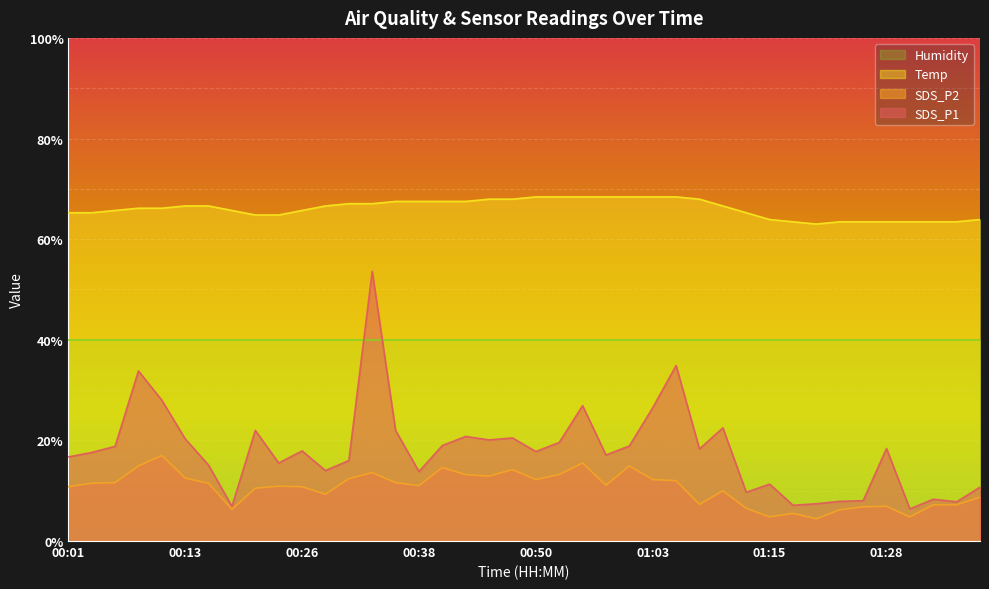

What is the total value across all series at 00:21?

97.3